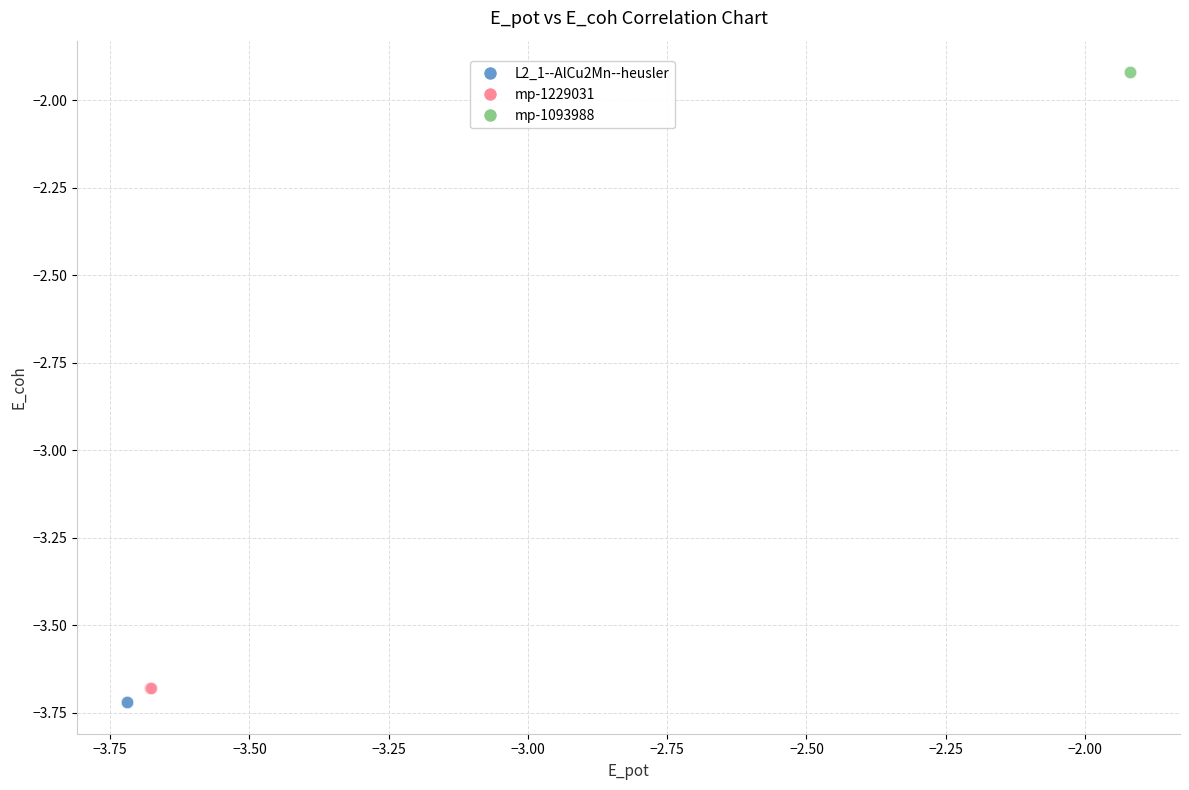

Which series contains the lowest Y value?

L2_1--AlCu2Mn--heusler